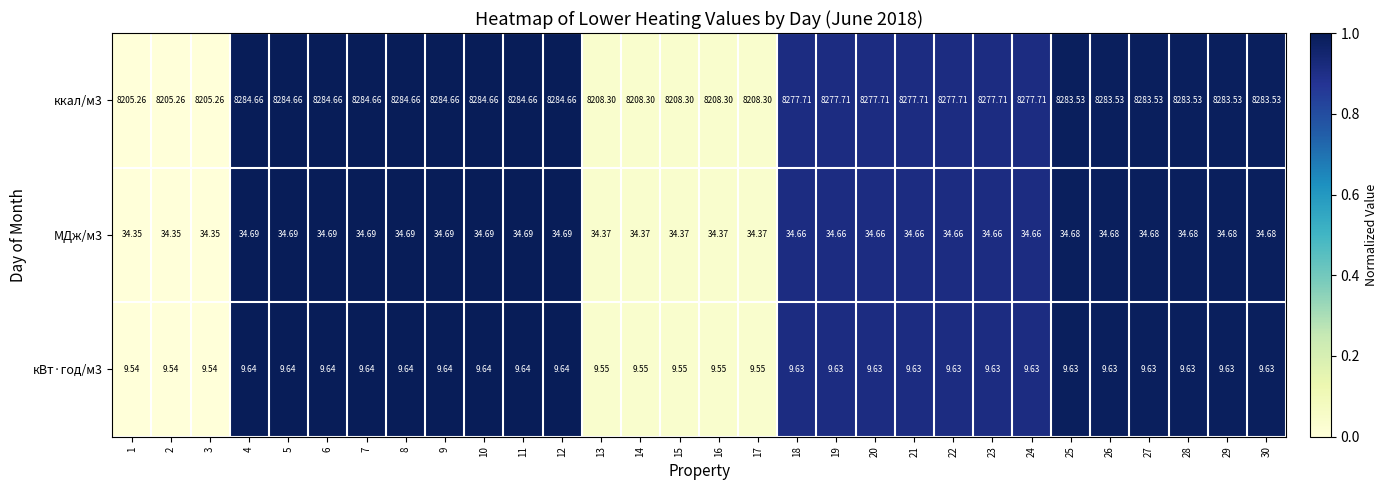

Count the number of data series in this chart.

3